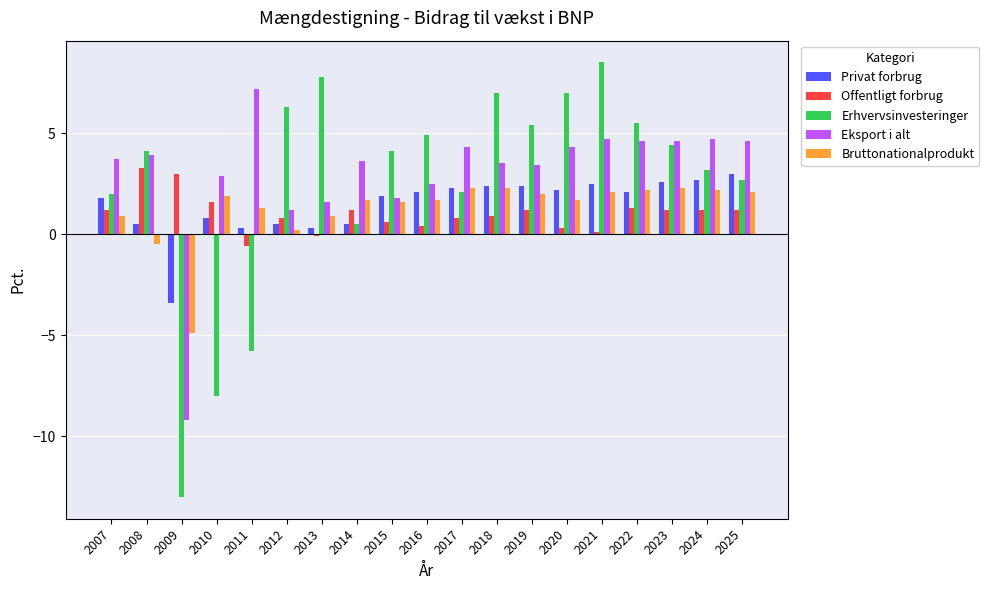

Reading left to right, extract all data points from this chart.

Privat forbrug: 1.8	0.5	-3.4	0.8	0.3	0.5	0.3	0.5	1.9	2.1	2.3	2.4	2.4	2.2	2.5	2.1	2.6	2.7	3.0
Offentligt forbrug: 1.2	3.3	3.0	1.6	-0.6	0.8	-0.1	1.2	0.6	0.4	0.8	0.9	1.2	0.3	0.1	1.3	1.2	1.2	1.2
Erhvervsinvesteringer: 2.0	4.1	-13.0	-8.0	-5.8	6.3	7.8	0.5	4.1	4.9	2.1	7.0	5.4	7.0	8.5	5.5	4.4	3.2	2.7
Eksport i alt: 3.7	3.9	-9.2	2.9	7.2	1.2	1.6	3.6	1.8	2.5	4.3	3.5	3.4	4.3	4.7	4.6	4.6	4.7	4.6
Bruttonationalprodukt: 0.9	-0.5	-4.9	1.9	1.3	0.2	0.9	1.7	1.6	1.7	2.3	2.3	2.0	1.7	2.1	2.2	2.3	2.2	2.1